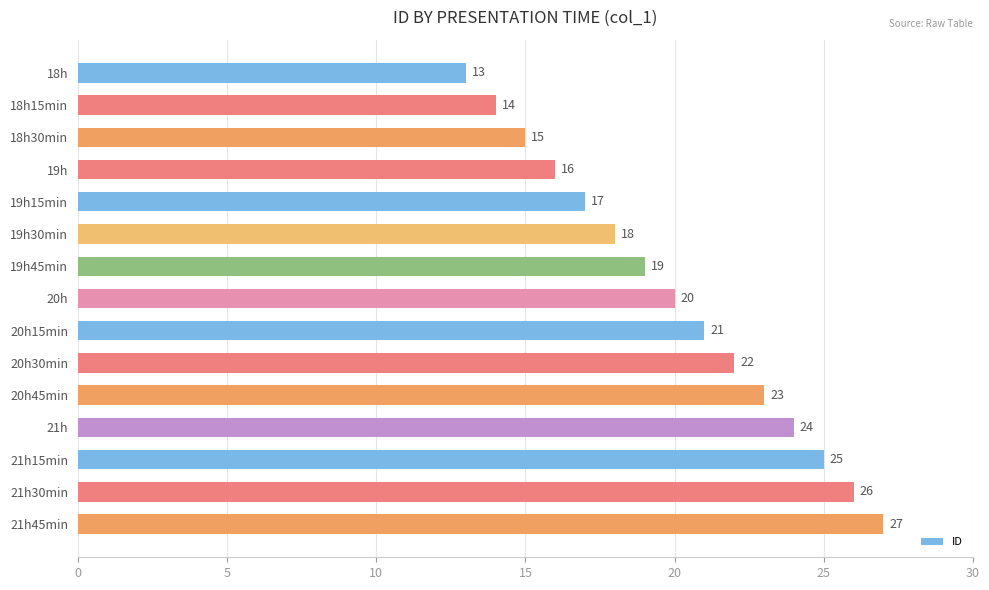

At which label is the value closest to 20?

20h